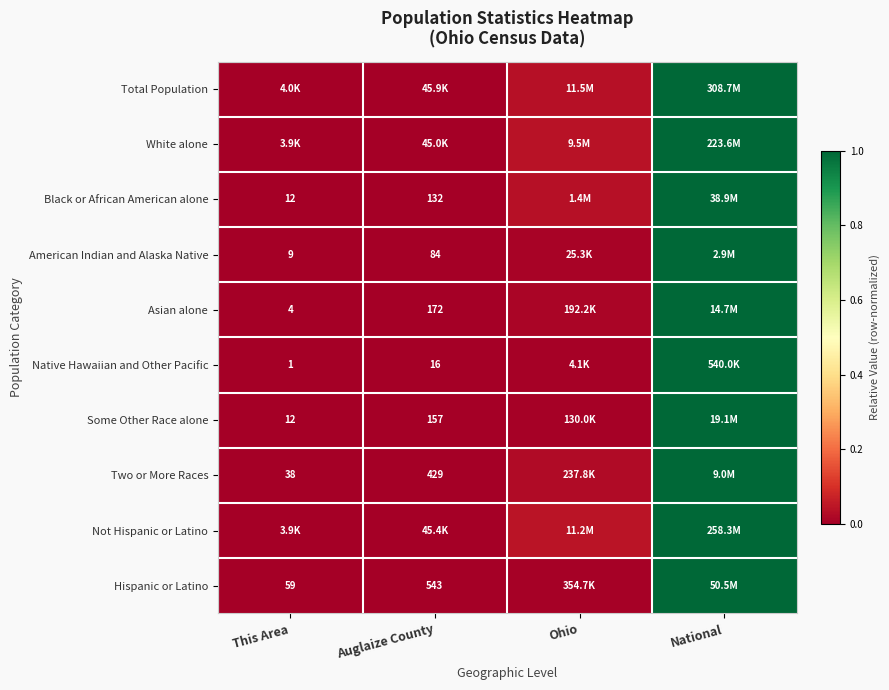

The Not Hispanic or Latino series shows 0.3 at This Area. True or false?

False